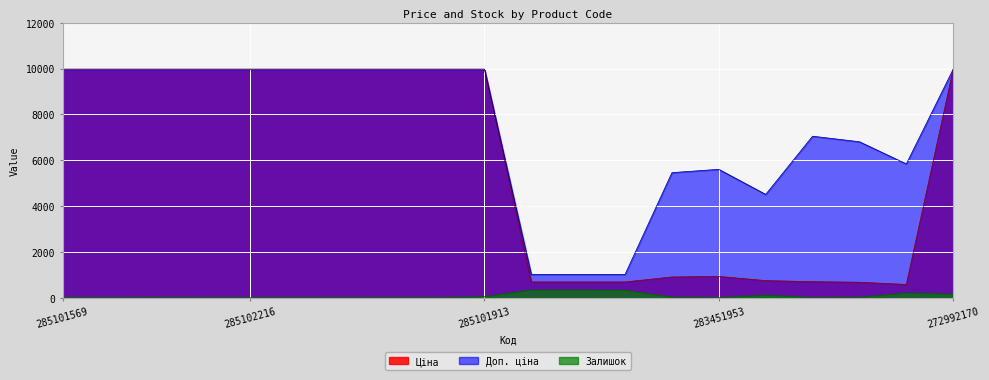

Rank the categories by Доп. ціна value from highest to lowest.

285101569, 285102221, 285102219, 285102218, 285102216, 285102120, 285102044, 285101916, 285101915, 285101913, 272992170, 283391953, 283361953, 283331953, 283451953, 283481953, 283421953, 259552213, 259552212, 259552189